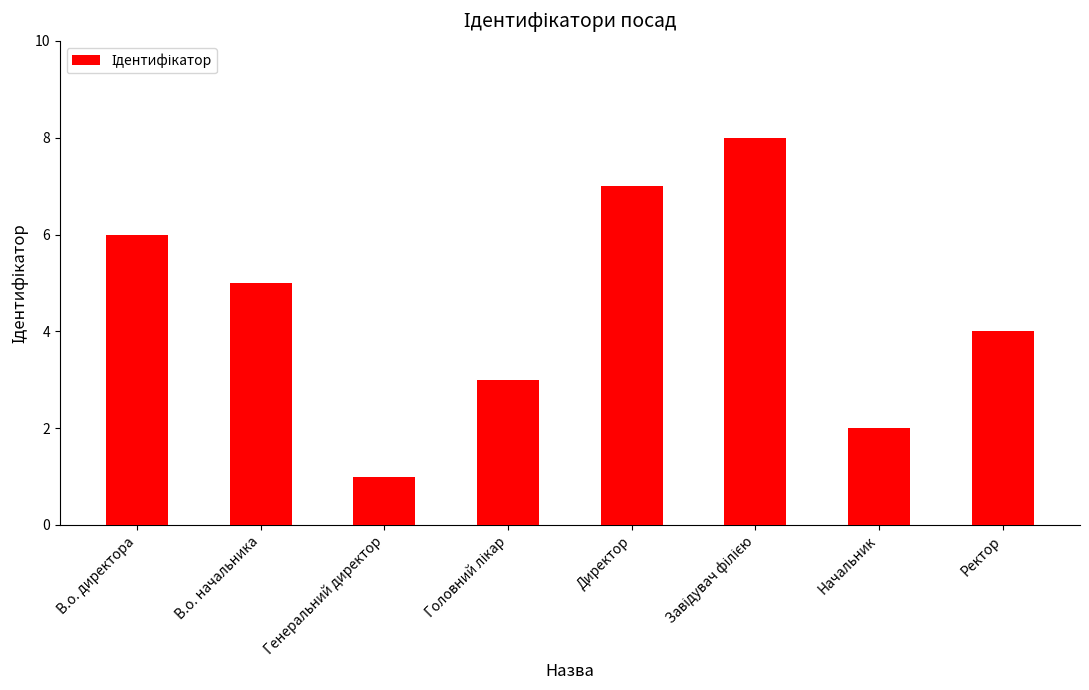

What is the greatest value displayed?

8